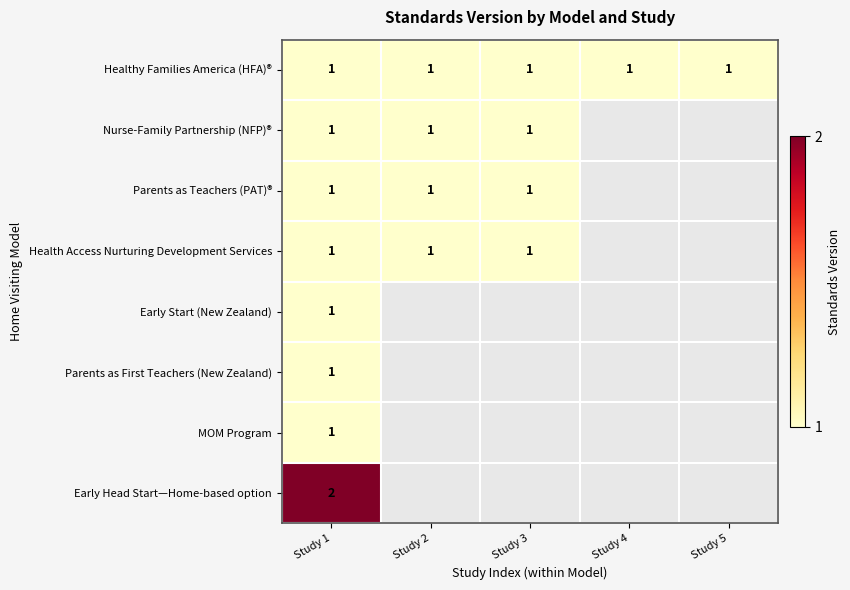

The MOM Program series shows 1 at Study 1. True or false?

True